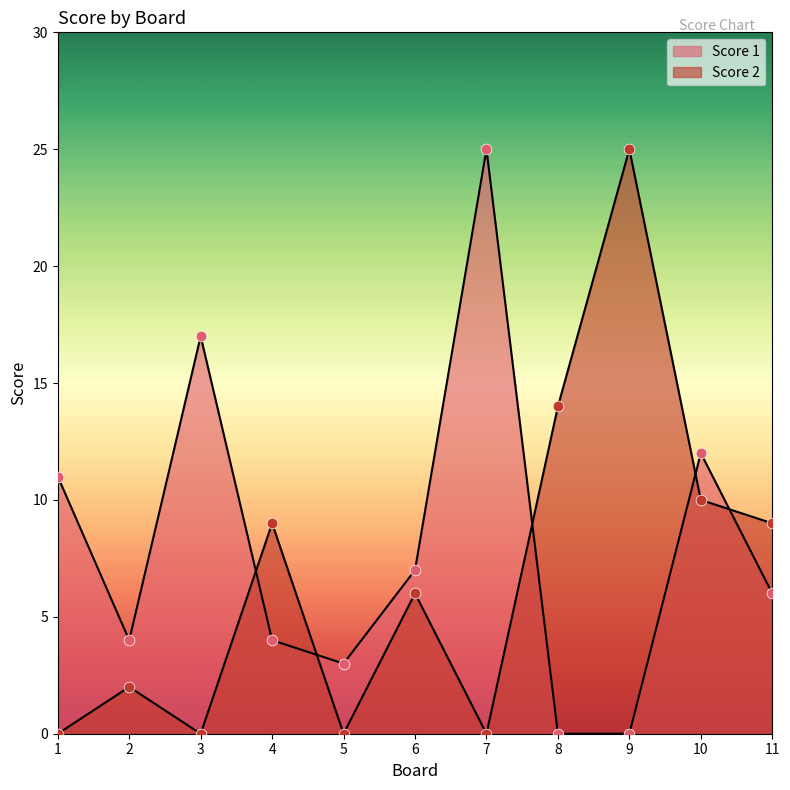

What are all the series names shown in the legend?

Score 1, Score 2